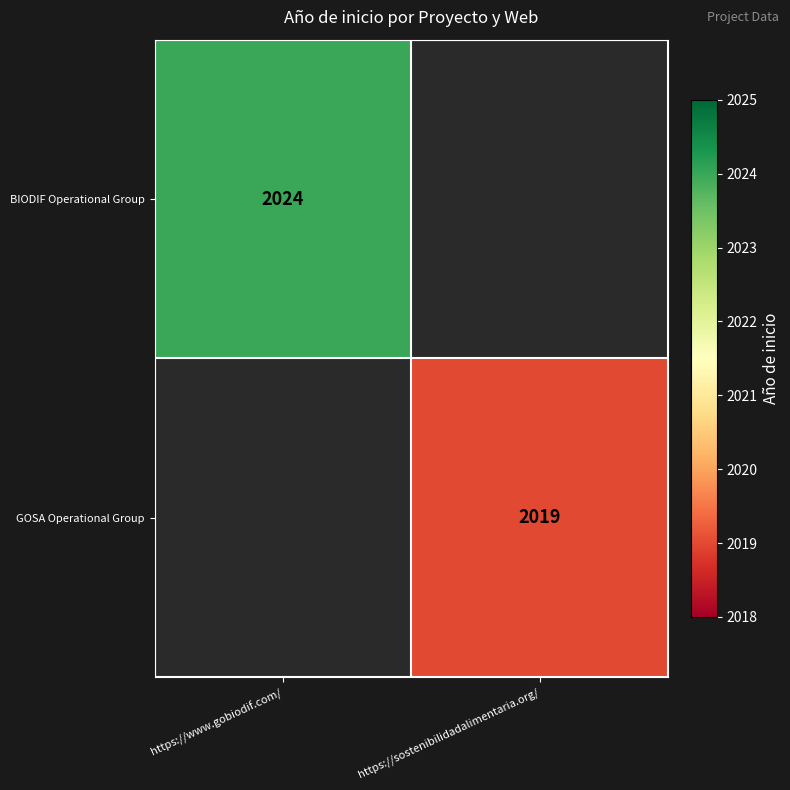

The BIODIF Operational Group series shows 3304 at https://www.gobiodif.com/. True or false?

False